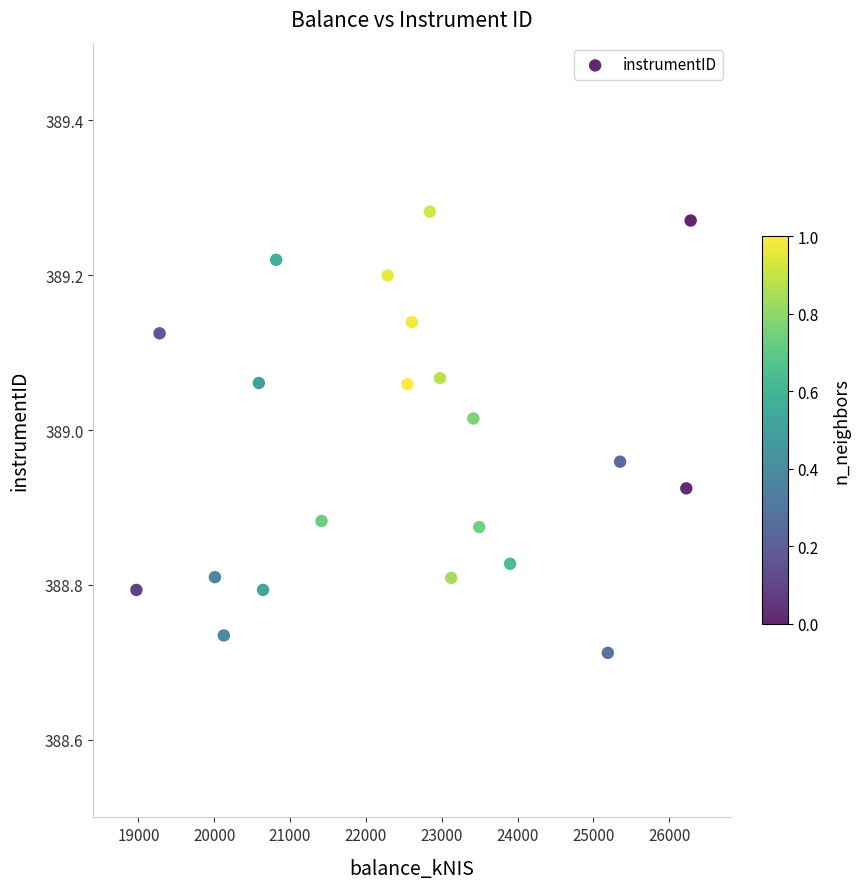

What is the range of X values (max minus min)?

7309.8